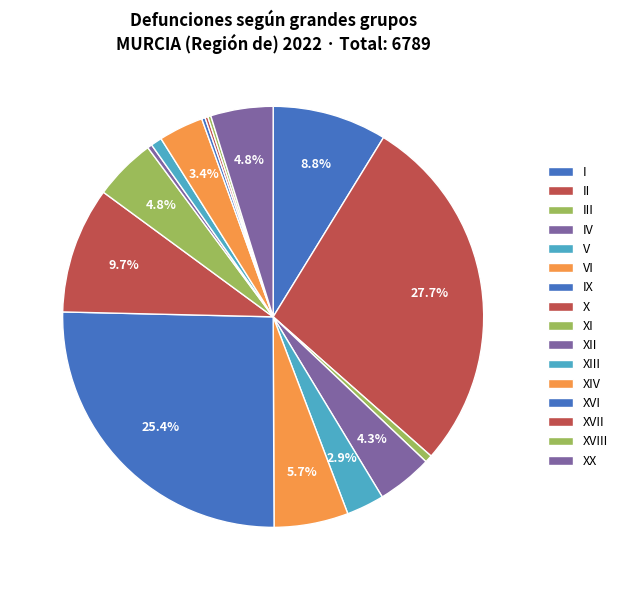

Is there any slice that represents more than half of the pie?

No